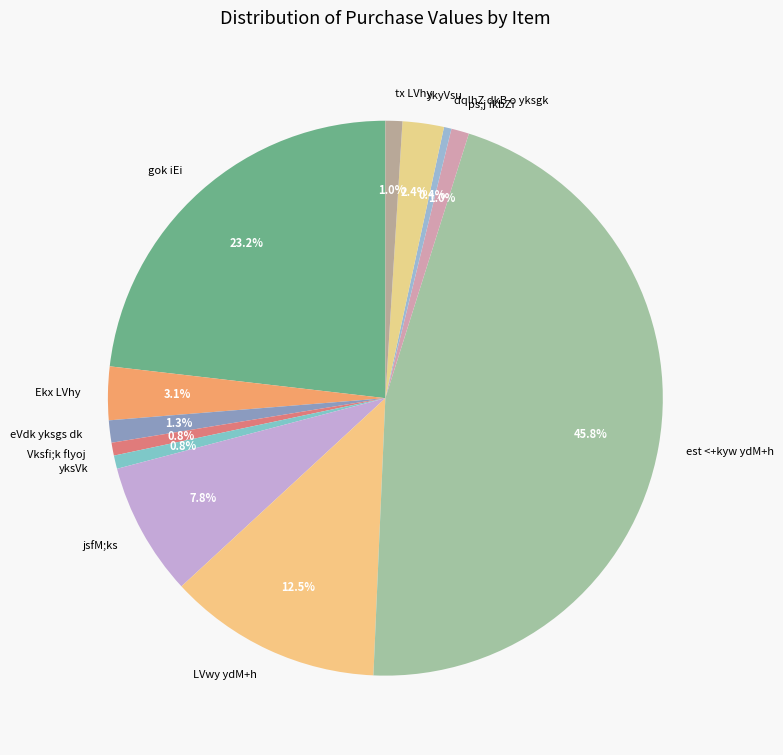

How many slices are in this pie chart?

12